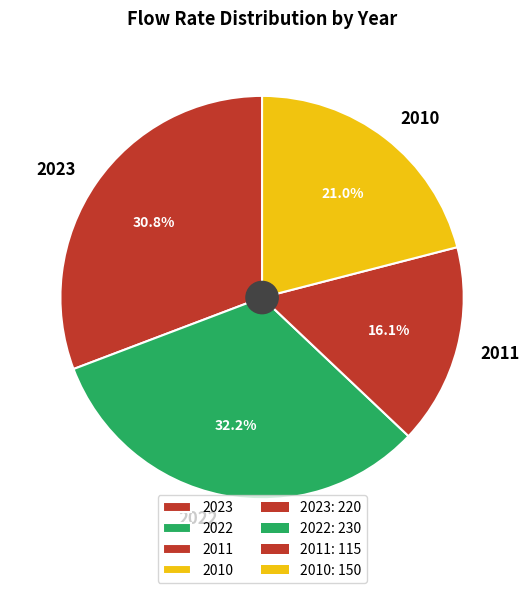

What percentage is NOT represented by 2023?

69.2%